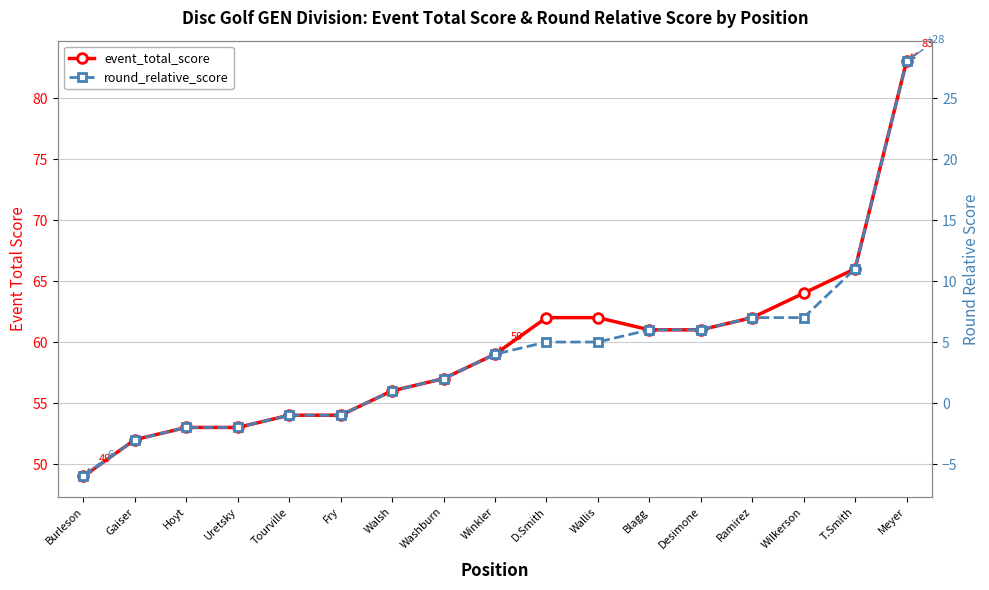

Read the event_total_score value at Meyer.

83